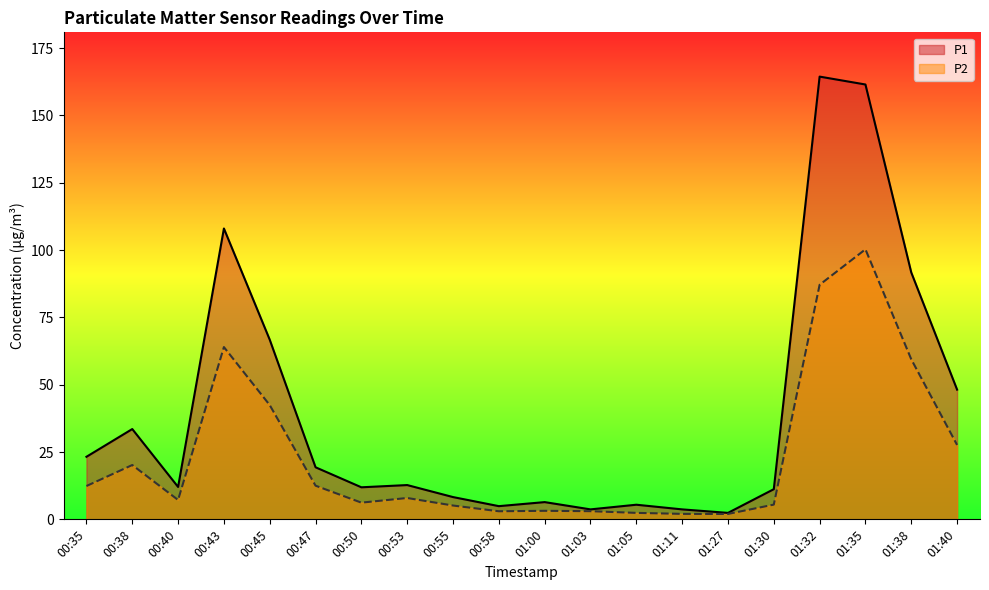

In P1, how many points are higher than both neighbors (excluding endpoints)?

6